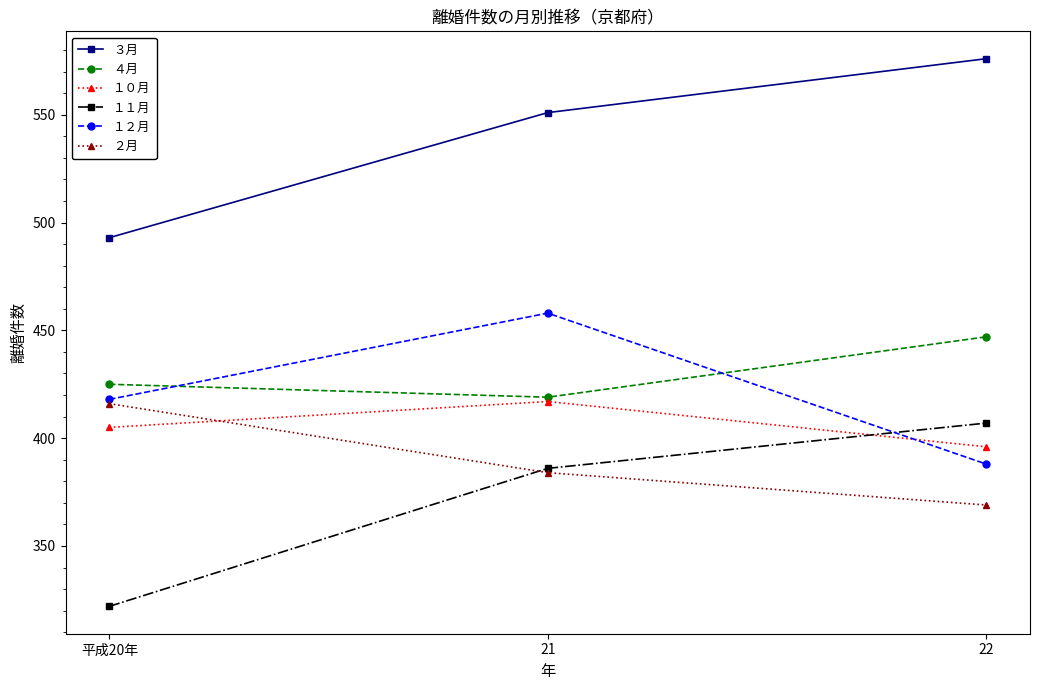

What is the spread (max minus min) of values at 21?

167